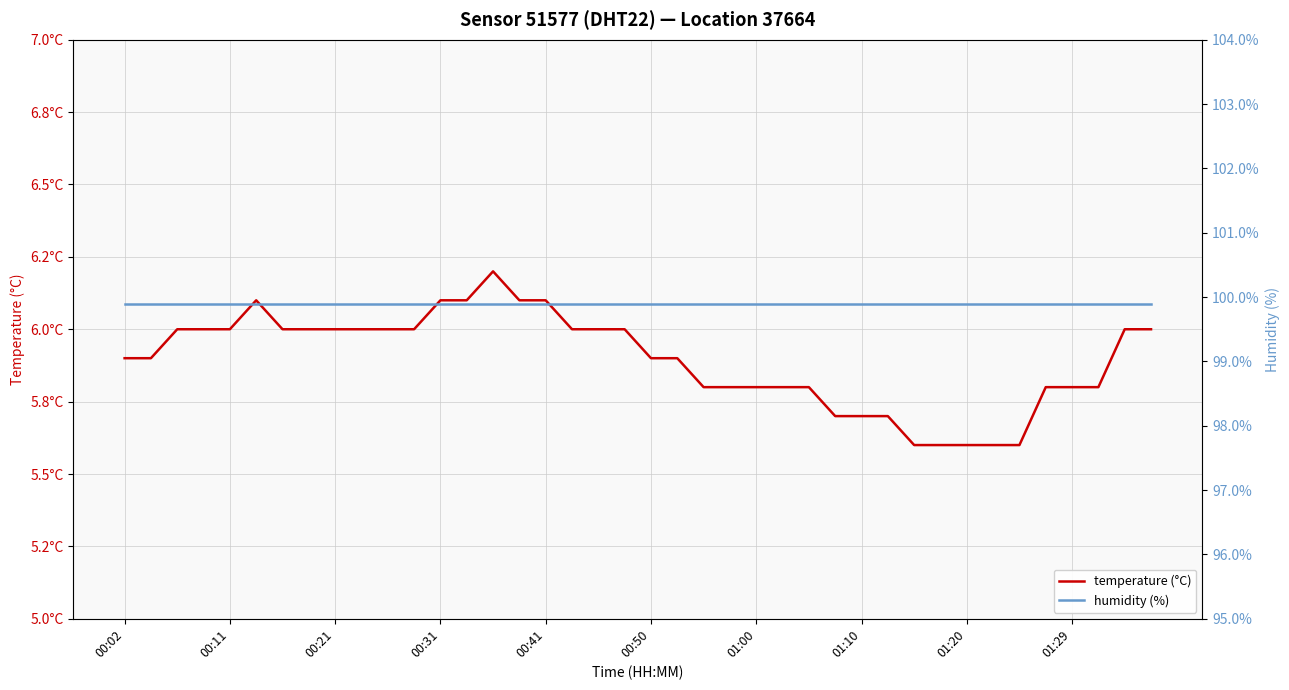

What is the total value across all series at 00:41?

106.0